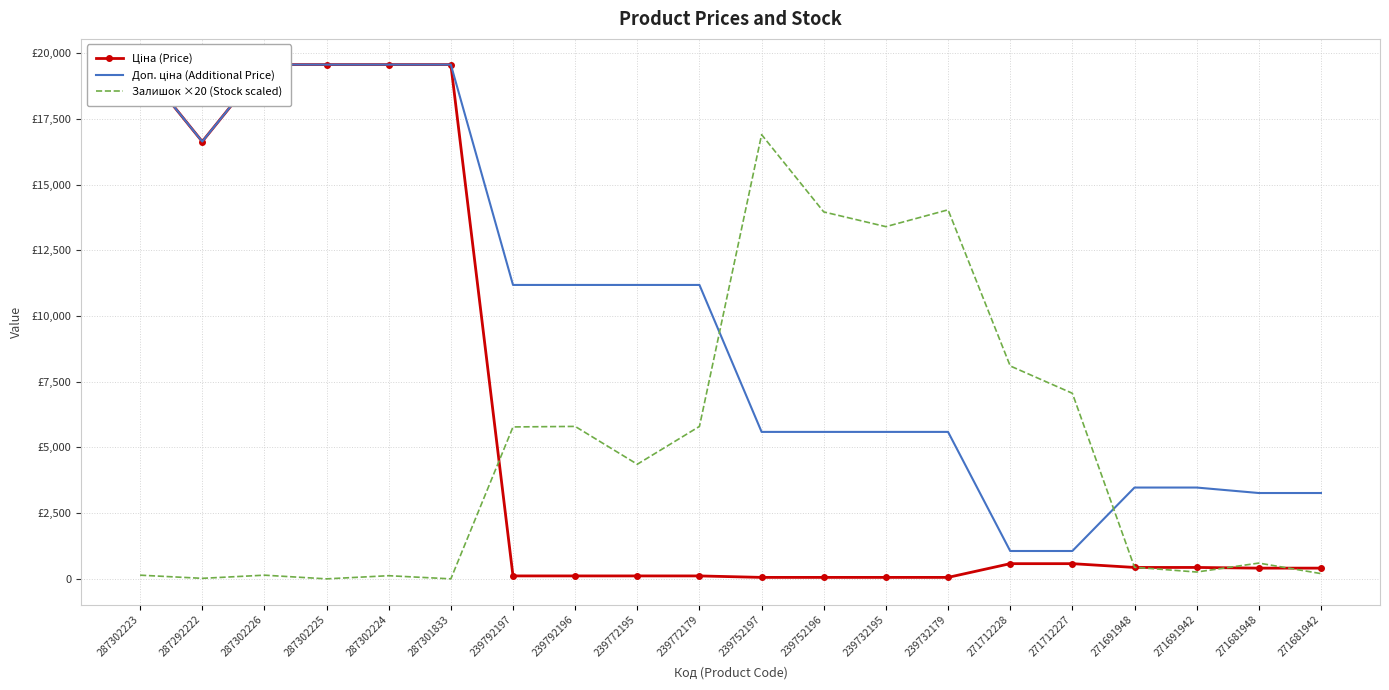

True or false: Ціна (Price) and Доп. ціна (Additional Price) intersect in this chart.

False